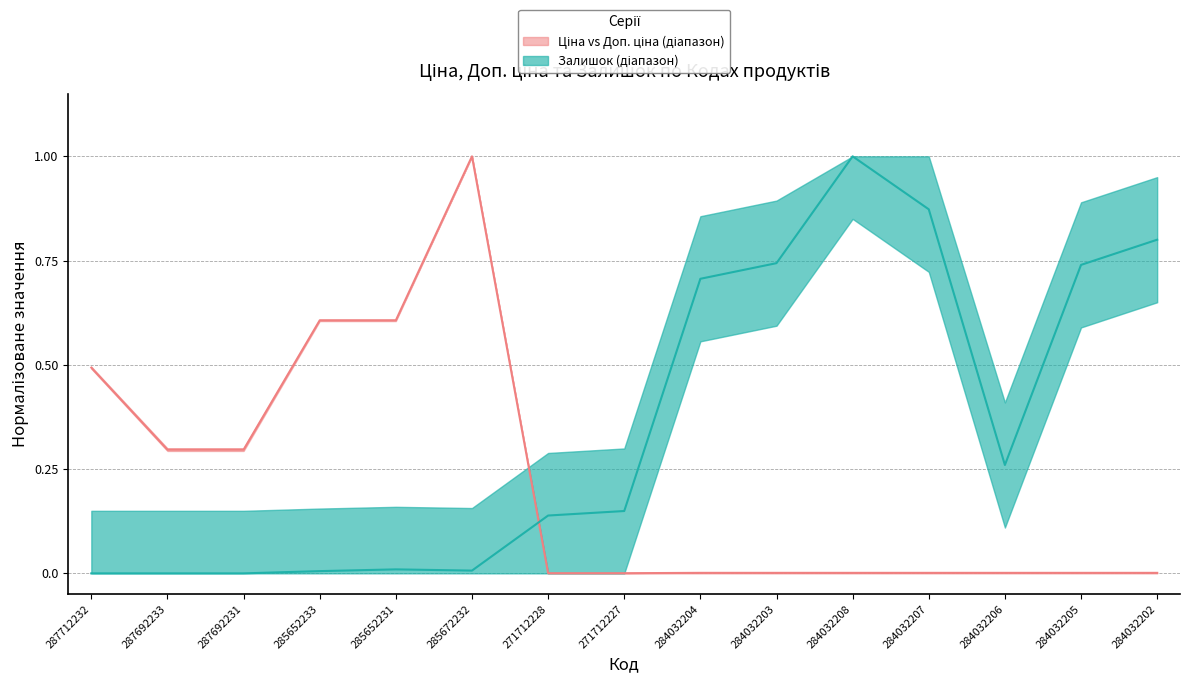

At which category does Залишок reach its first local valley?

285672232